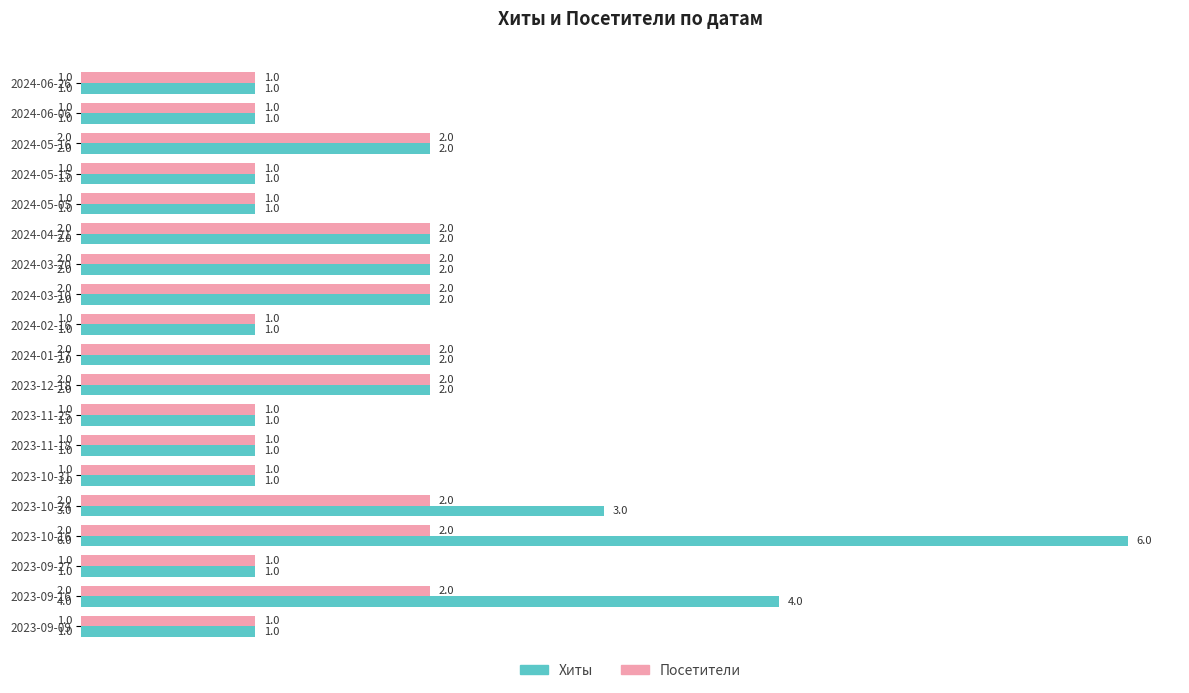

What is the maximum value shown in the chart?

6